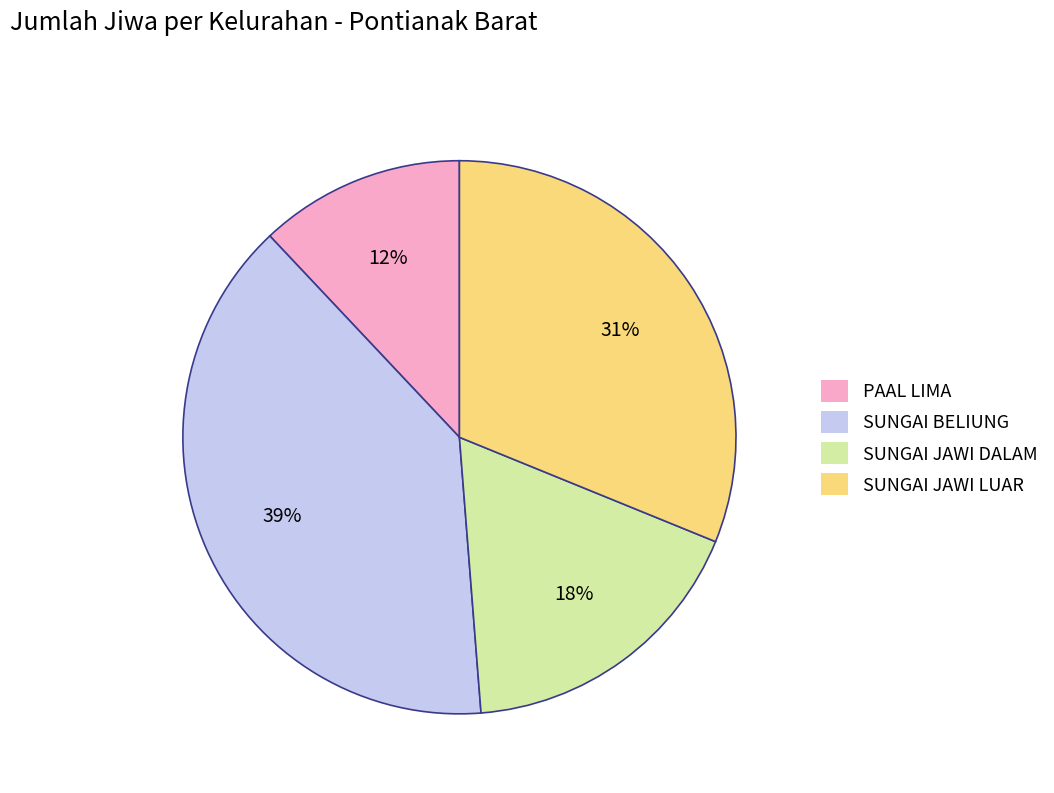

Is the sum of PAAL LIMA and SUNGAI BELIUNG greater than half?

Yes